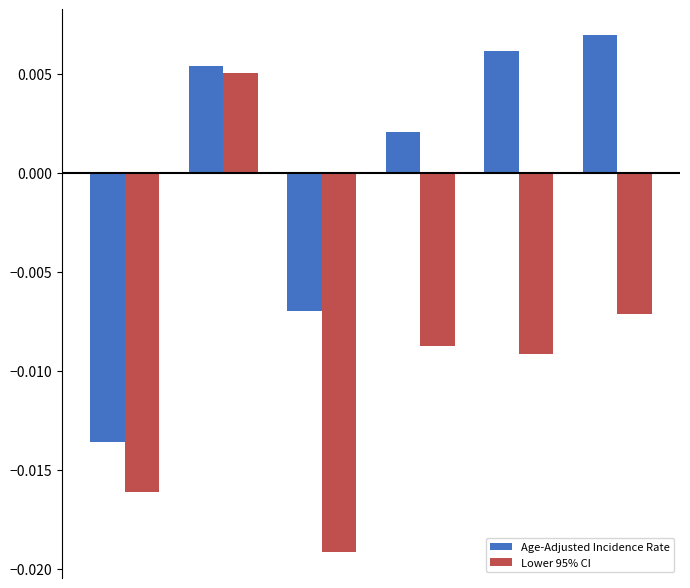

At how many categories does at least one series exceed 0?

4